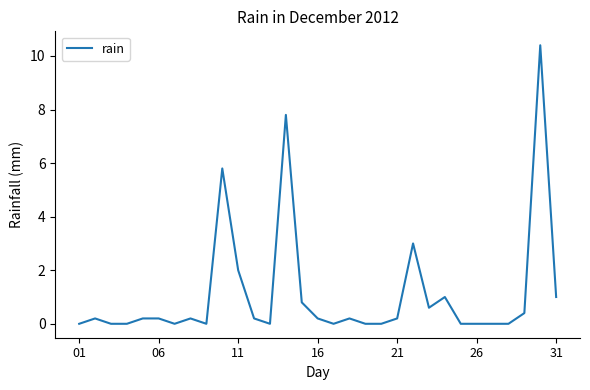

Reading left to right, what are all the values shown in this chart?

0.0	0.2	0.0	0.0	0.2	0.2	0.0	0.2	0.0	5.8	2.0	0.2	0.0	7.8	0.8	0.2	0.0	0.2	0.0	0.0	0.2	3.0	0.6	1.0	0.0	0.0	0.0	0.0	0.4	10.4	1.0